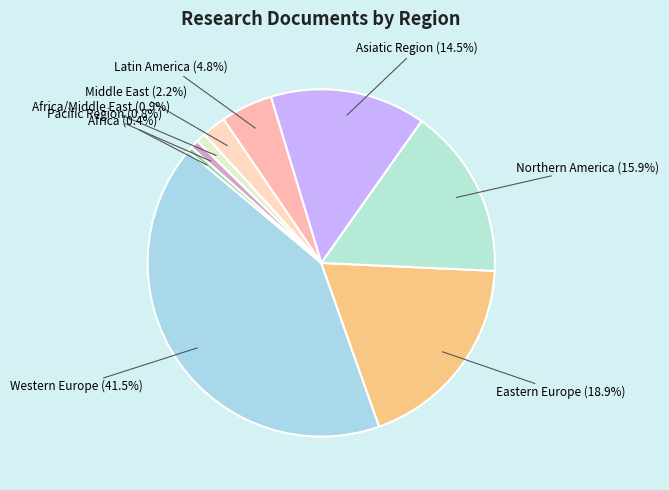

Count the number of slices in the pie.

9